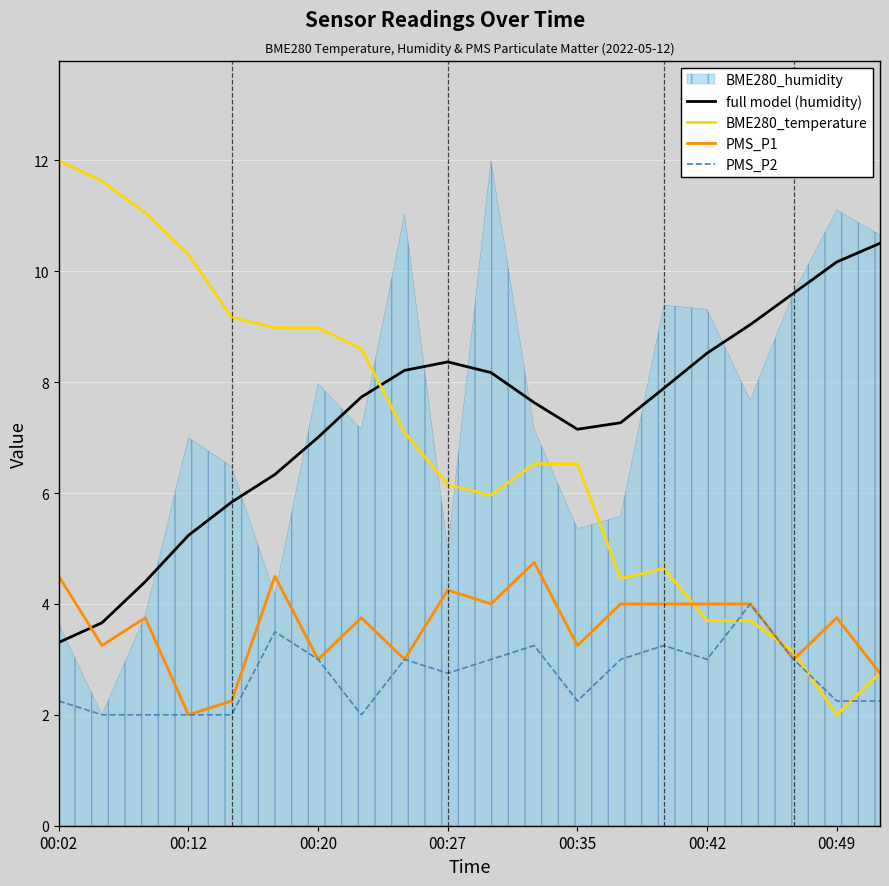

What is the average value of the PMS_P2 series?

2.7